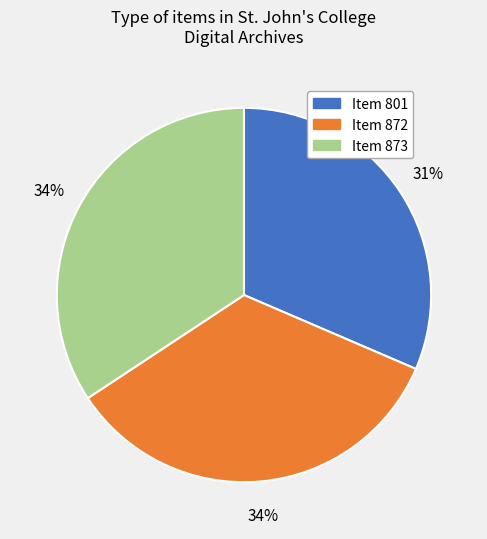

Do Item 873 and Item 872 together represent more than half of the pie?

Yes